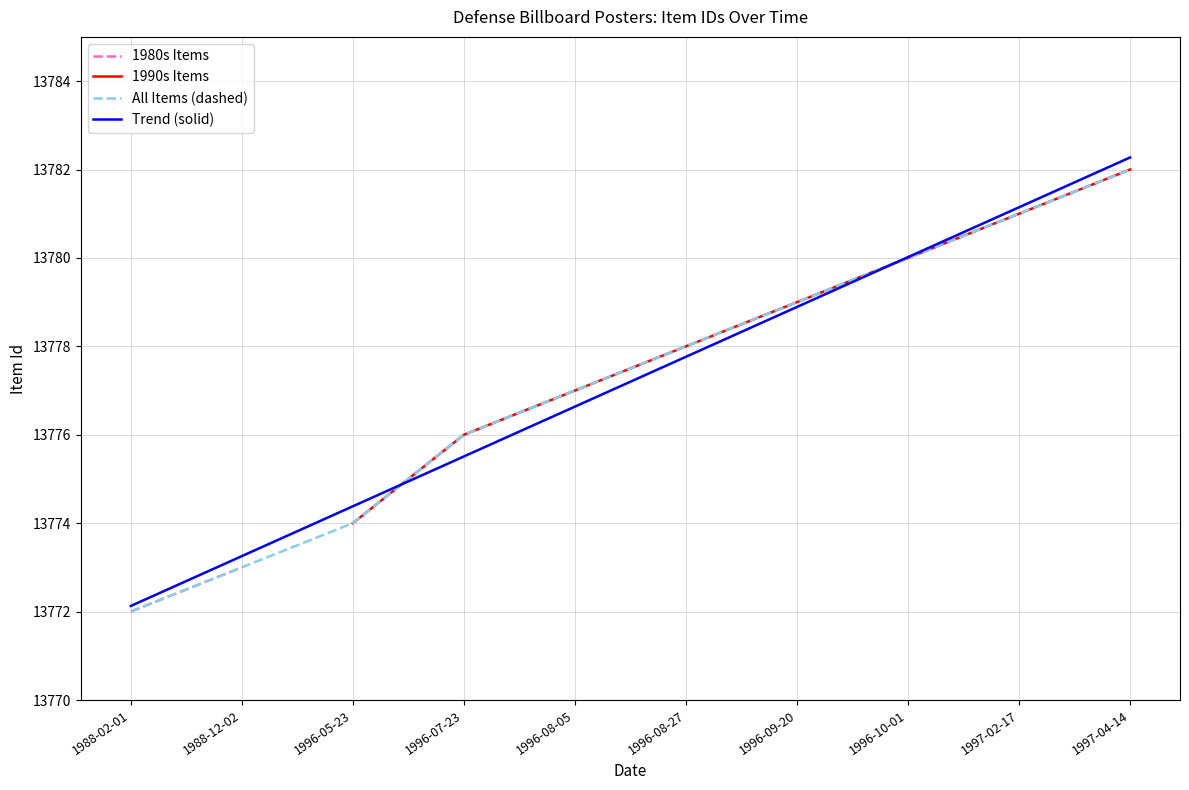

What is the approximate value at 1996-10-01, to the nearest 10?

13780